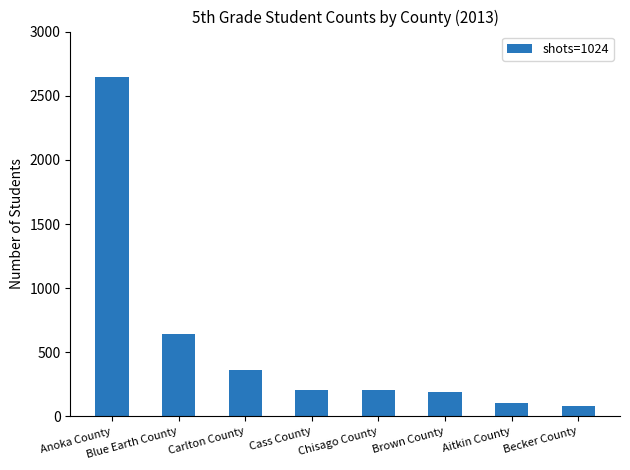

Which has a higher value, Carlton County or Anoka County?

Anoka County